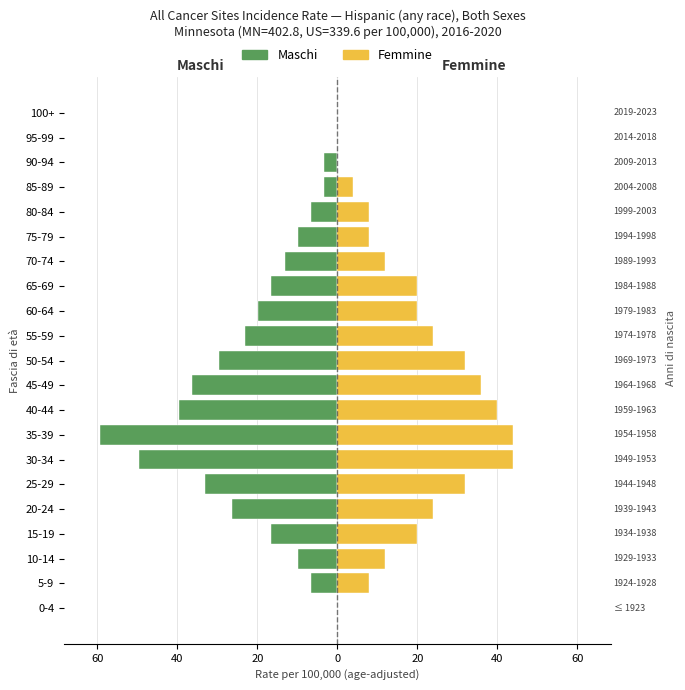

What is the sum of all Maschi (Male Rate) values?

-402.8